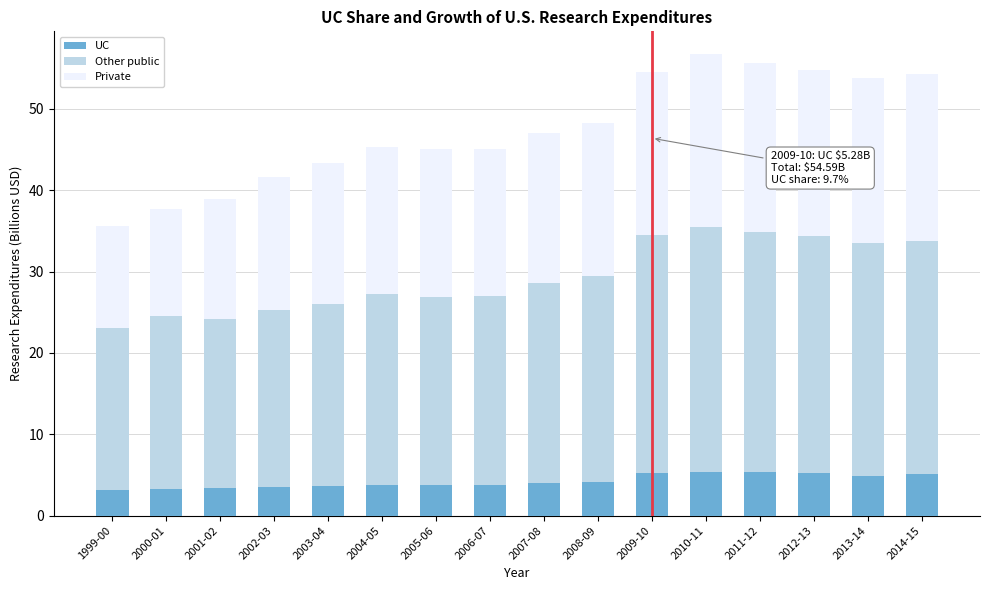

What is the total value across all series at 2013-14?

53.8